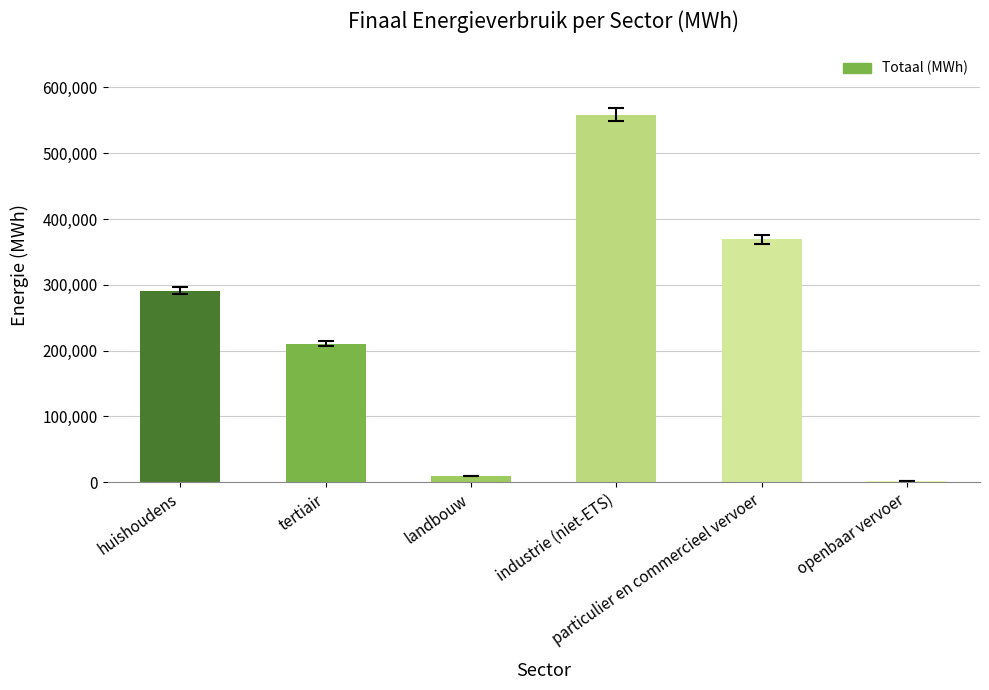

Reading left to right, extract all data points from this chart.

huishoudens=291197.1	tertiair=210362.3	landbouw=9685.4	industrie (niet-ETS)=558510.1	particulier en commercieel vervoer=369296.5	openbaar vervoer=2011.7